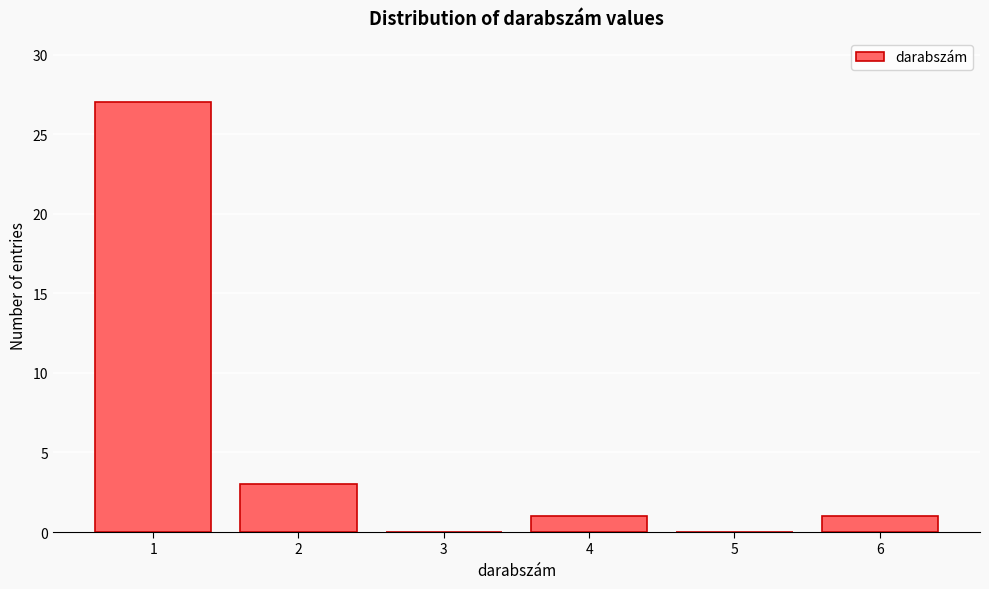

Reading left to right, extract all data points from this chart.

1=27	2=3	3=0	4=1	5=0	6=1